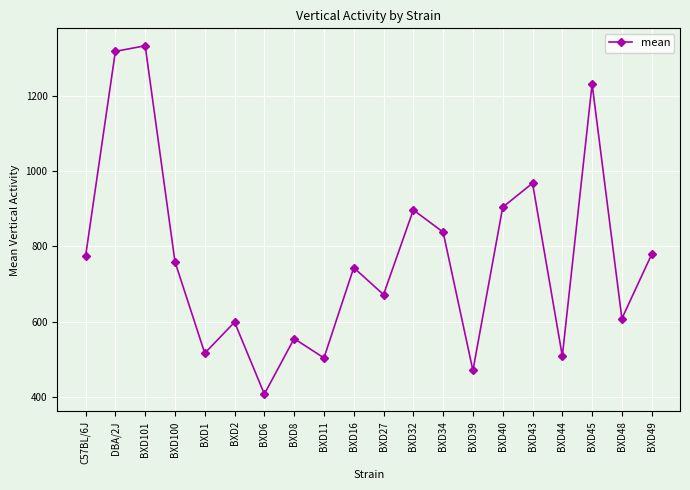

Reading left to right, extract all data points from this chart.

C57BL/6J=774.3	DBA/2J=1320.0	BXD101=1335.0	BXD100=759.3	BXD1=515.6	BXD2=598.3	BXD6=406.7	BXD8=554.5	BXD11=503.0	BXD16=743.5	BXD27=671.8	BXD32=897.4	BXD34=838.3	BXD39=469.5	BXD40=904.7	BXD43=968.7	BXD44=507.9	BXD45=1233.0	BXD48=607.8	BXD49=779.2